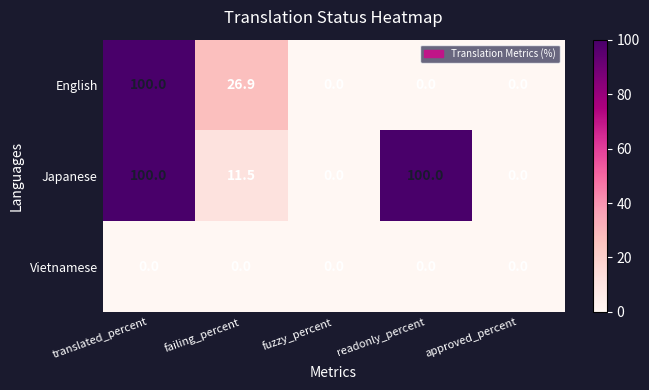

Rank the series by their average value, from highest to lowest.

Japanese, English, Vietnamese